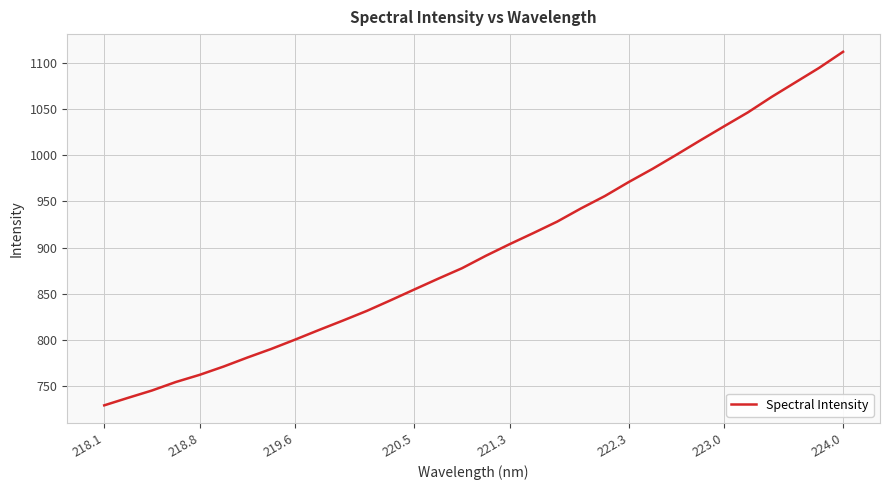

Does the chart display data point markers on the line(s)?

No